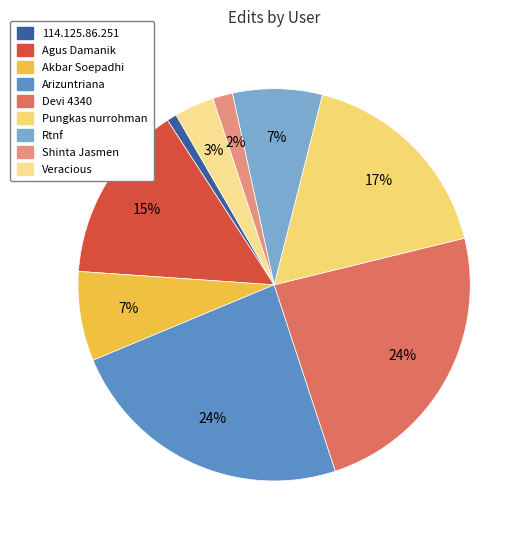

Is there a majority slice in this chart?

No